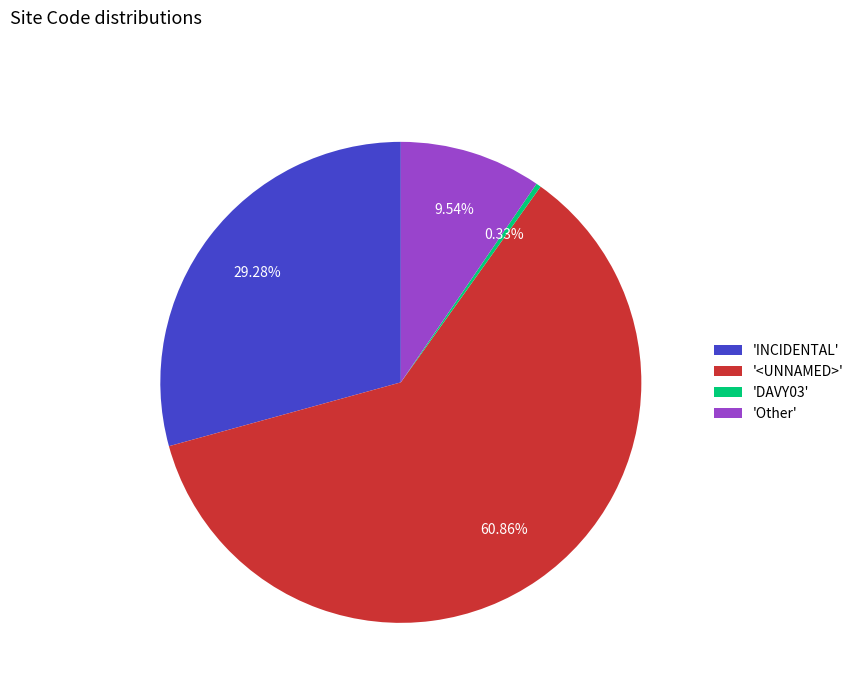

Which category accounts for the majority?

'<UNNAMED>'